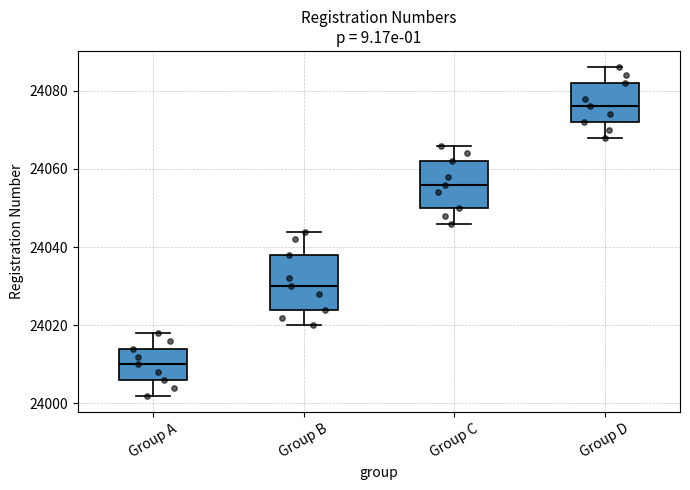

Where is the lower edge of the box for Group C on the y-axis? The values are not printed on the chart, so give them approximately, as read against the axis.

24050